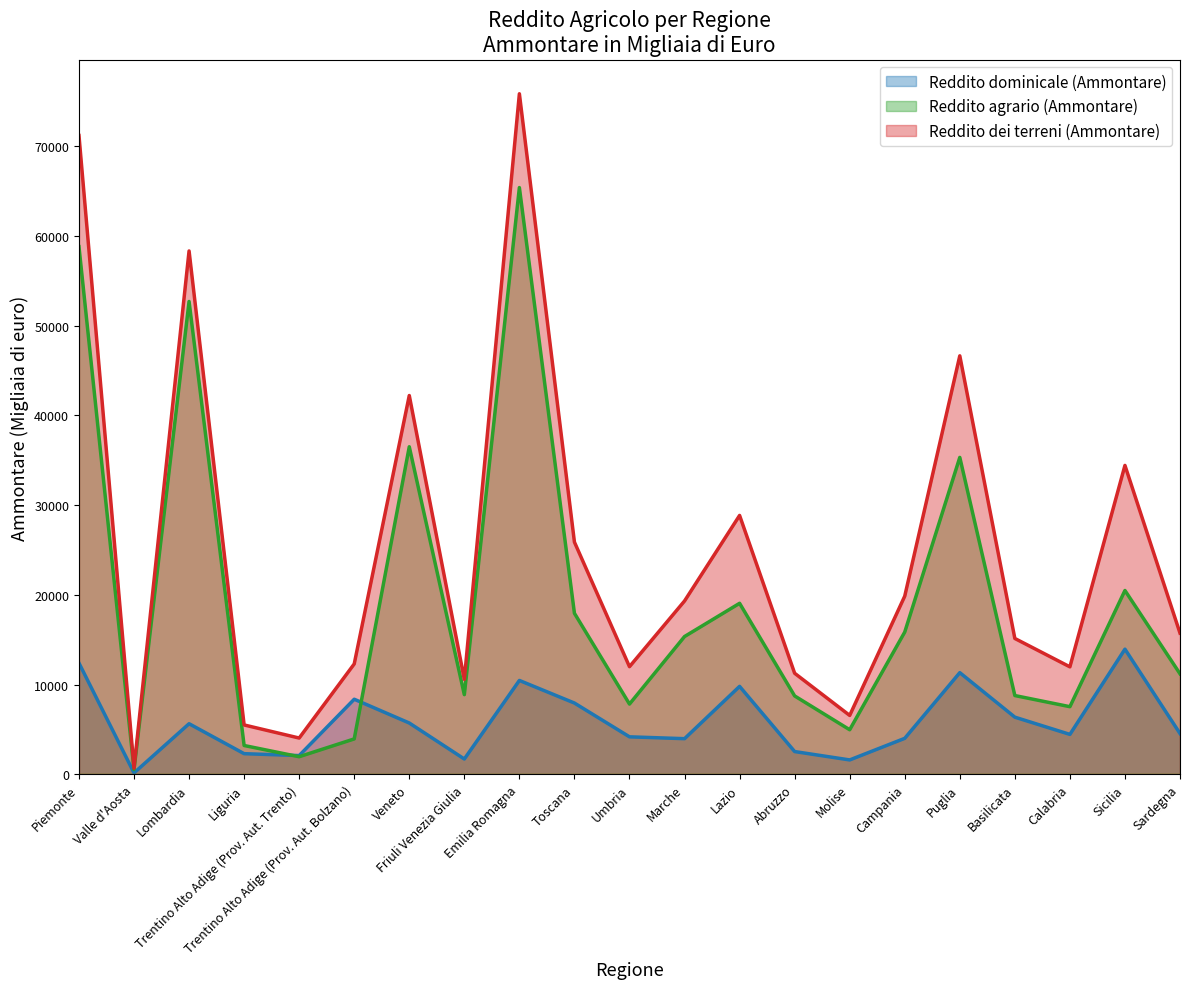

Which has a higher value, Trentino Alto Adige (Prov. Aut. Bolzano) or Sicilia?

Sicilia